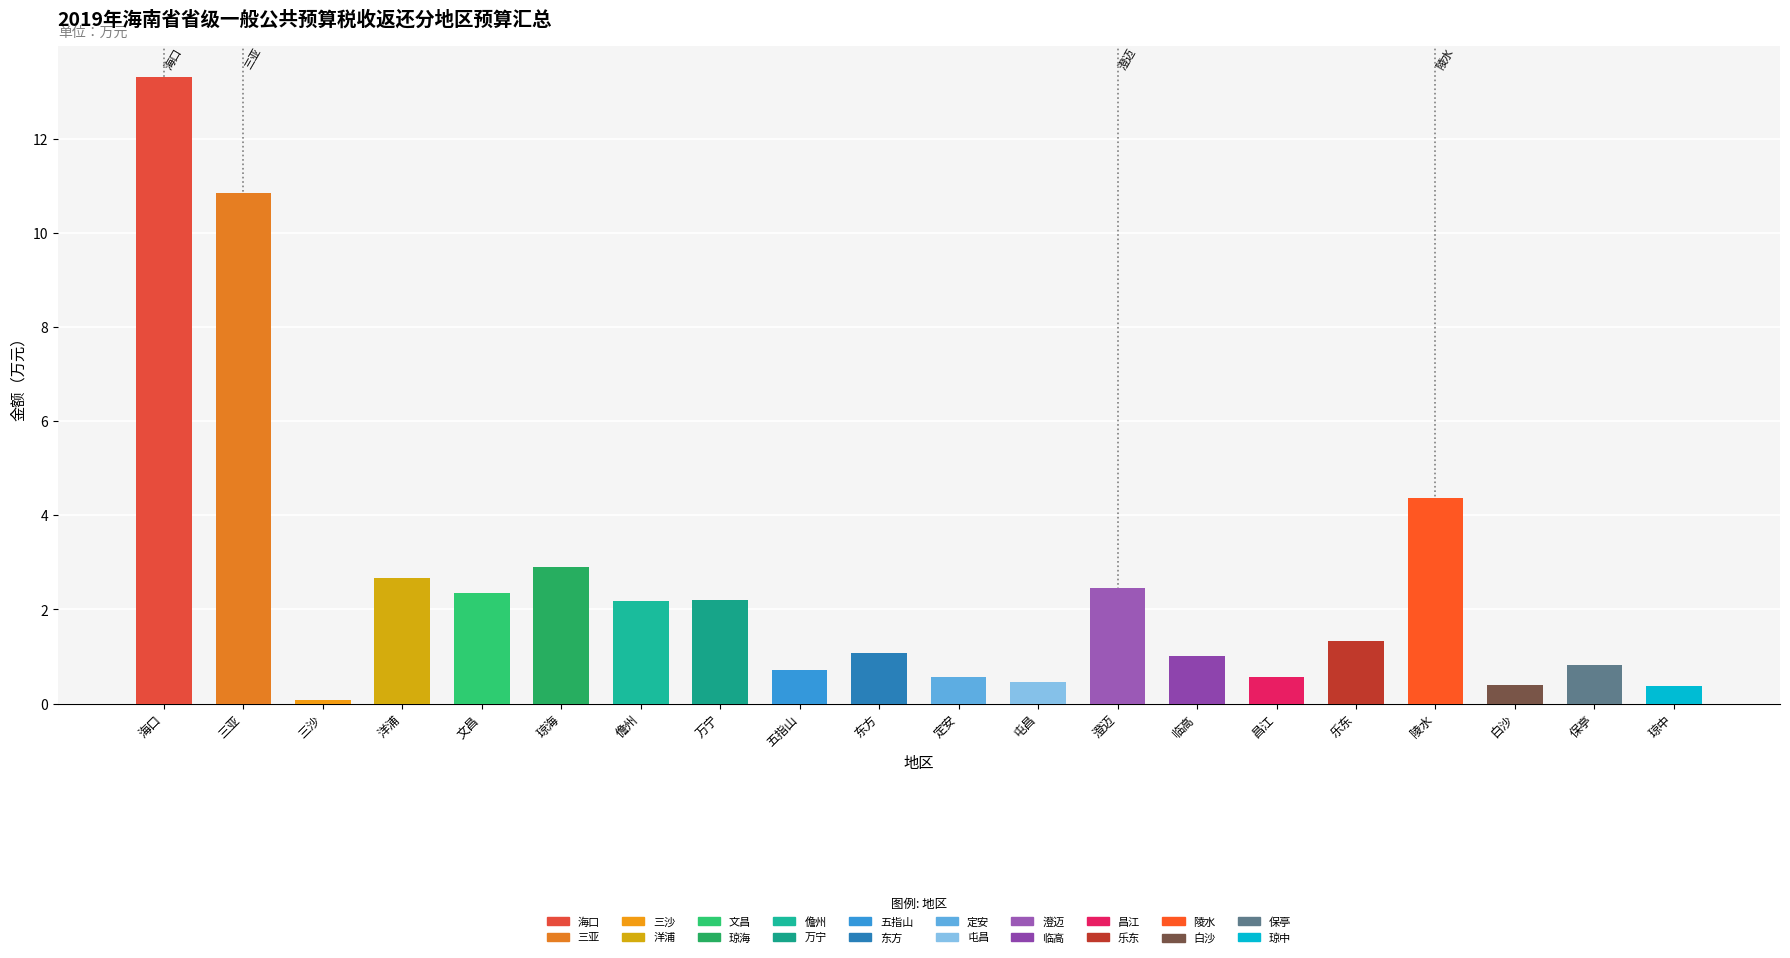

Reading right to left, what are all the values shown in this chart?

所得税基数返还支出: 0.0	0.0	0.0	0.1	0.1	0.0	0.1	0.3	0.0	0.1	0.1	0.0	0.1	0.2	0.2	0.2	0.1	0.0	0.4	0.2
增值税税收返还支出: 0.1	0.0	0.1	0.1	0.1	0.5	0.2	0.5	0.1	0.2	1.0	0.0	0.1	0.4	0.2	0.3	0.2	0.0	0.3	3.2
消费税税收返还支出: 0.0	0.0	0.0	0.0	0.0	0.0	0.0	0.0	0.0	0.0	0.0	0.0	0.0	0.2	0.2	0.0	0.1	0.0	0.1	1.7